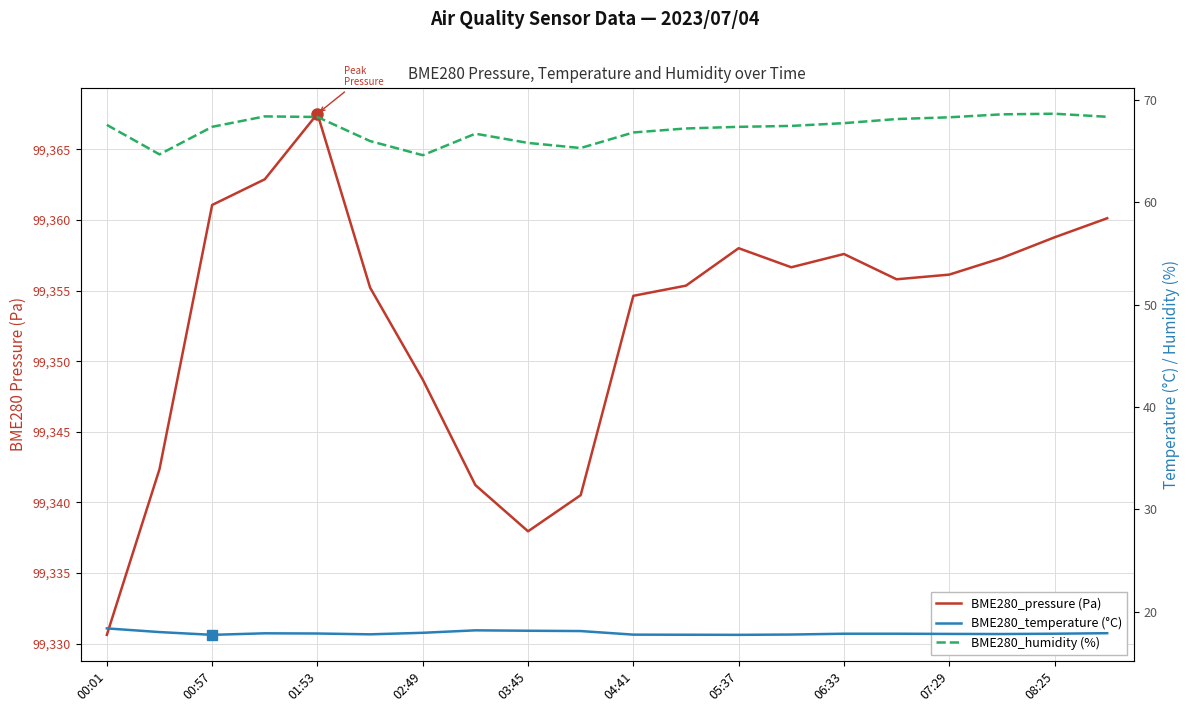

What are all the series names shown in the legend?

BME280_pressure (Pa), BME280_temperature (°C), BME280_humidity (%)